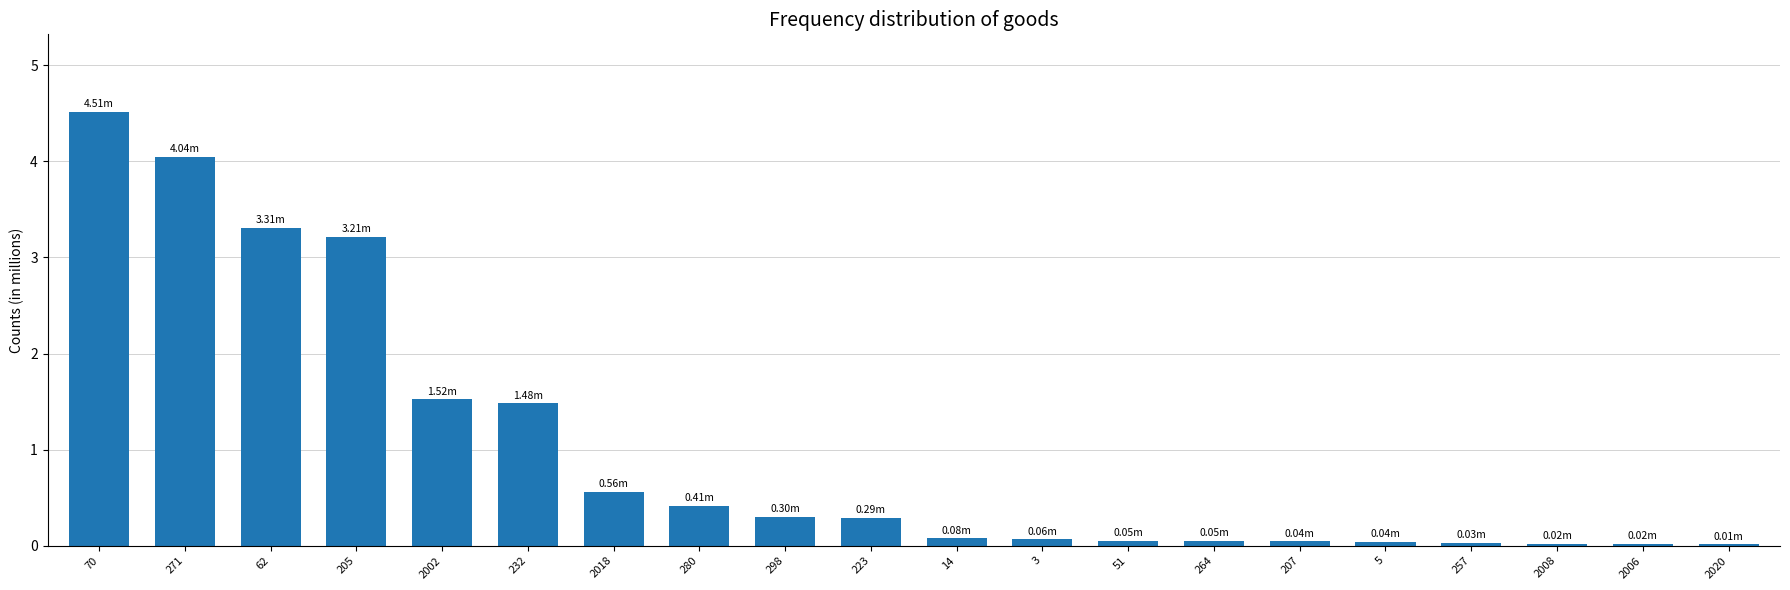

What is the change in value from 62 to 298?

-3.0